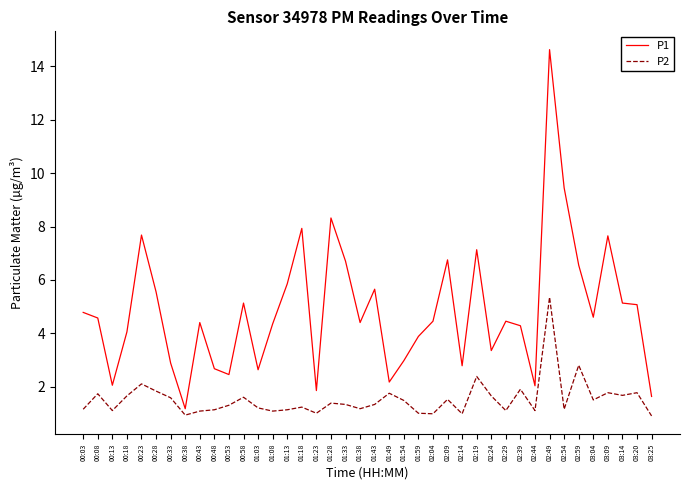

Is the value of P1 at 00:28 greater than the value of P2 at 03:14?

Yes